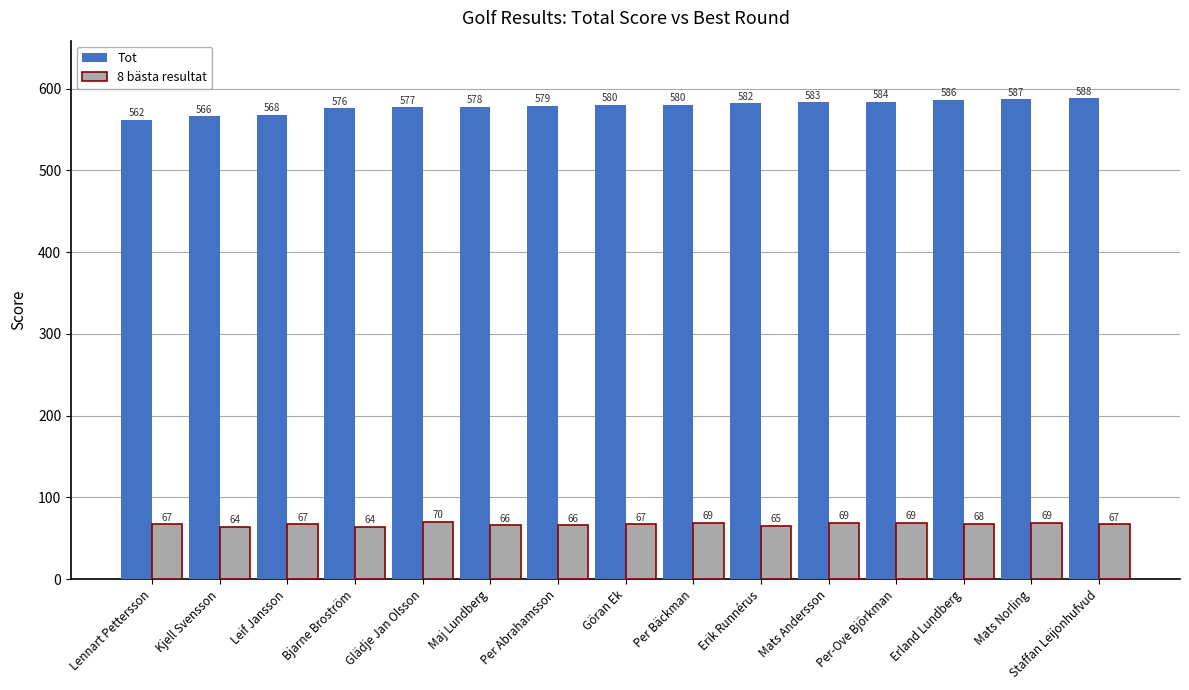

Reading left to right, transcribe all the data shown in this chart.

Tot: 562	566	568	576	577	578	579	580	580	582	583	584	586	587	588
8 bästa resultat: 67	64	67	64	70	66	66	67	69	65	69	69	68	69	67